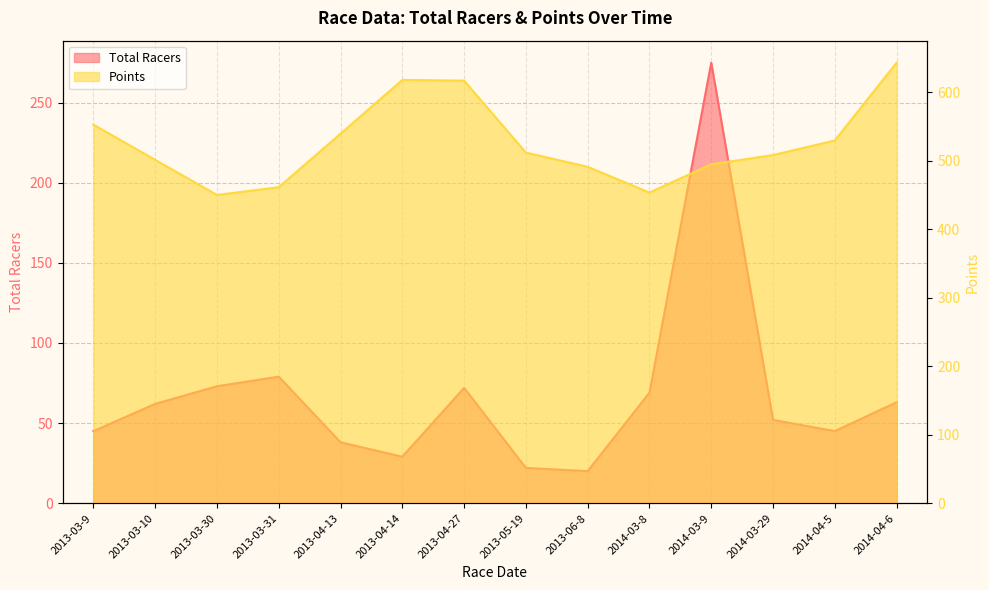

Reading right to left, list all the values displayed in this chart.

Total Racers: 63.0	45.0	52.0	275.0	69.0	20.0	22.0	72.0	29.0	38.0	79.0	73.0	62.0	45.0
Points: 642.8	529.2	508.0	494.5	453.3	490.8	511.6	616.6	617.6	539.2	461.1	449.8	500.9	552.4